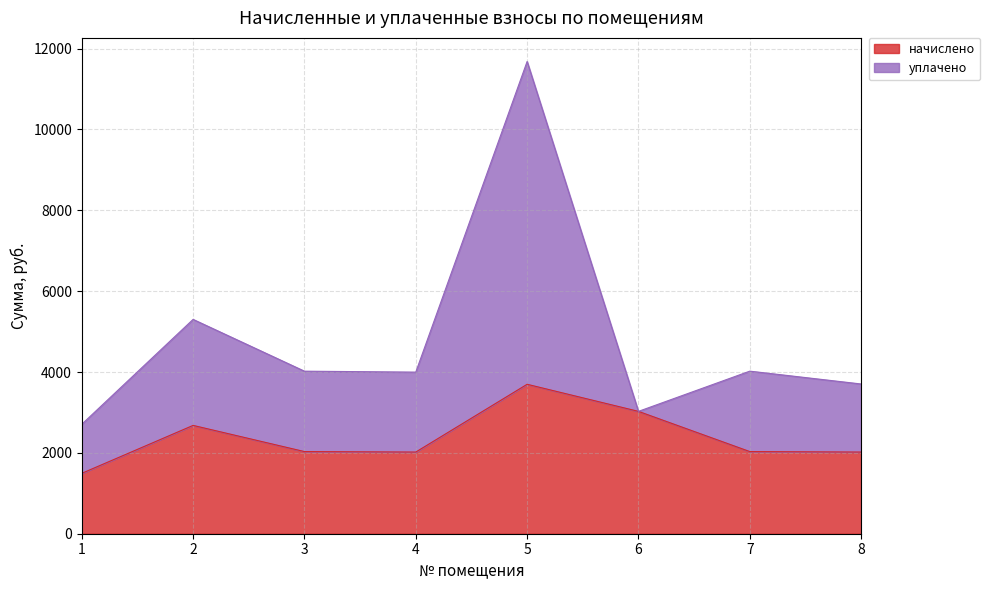

True or false: начислено and уплачено cross at least once.

False